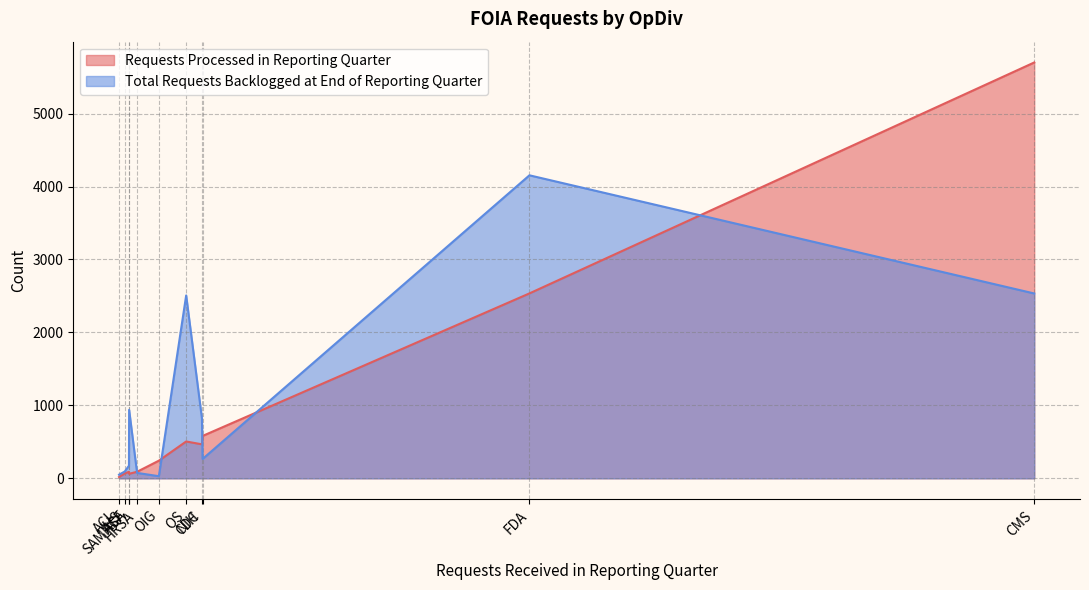

In Total Requests Backlogged at End of Reporting Quarter, how many points are higher than both neighbors (excluding endpoints)?

3